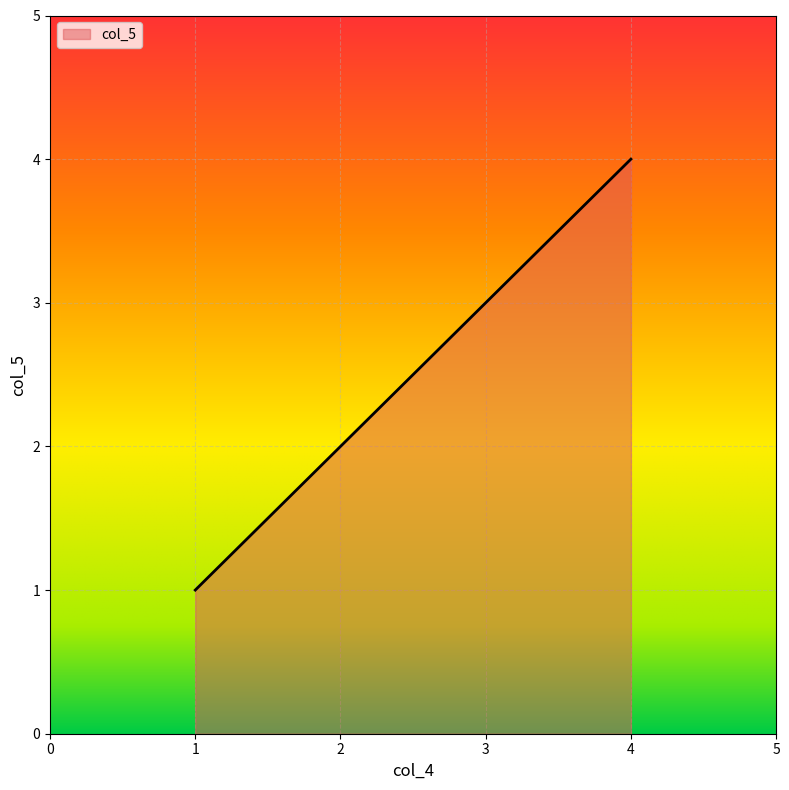

What is the difference between the maximum and minimum values?

3